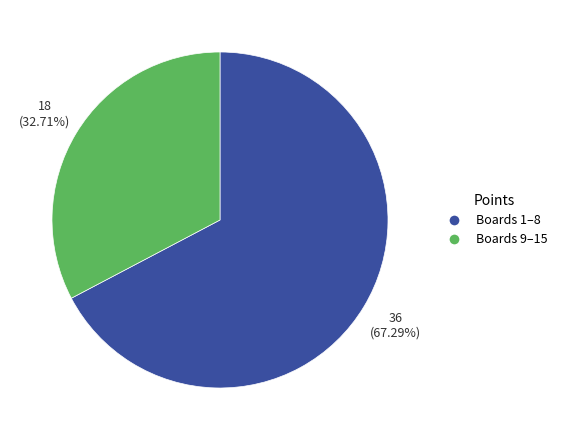

Does any single category account for the majority?

Yes